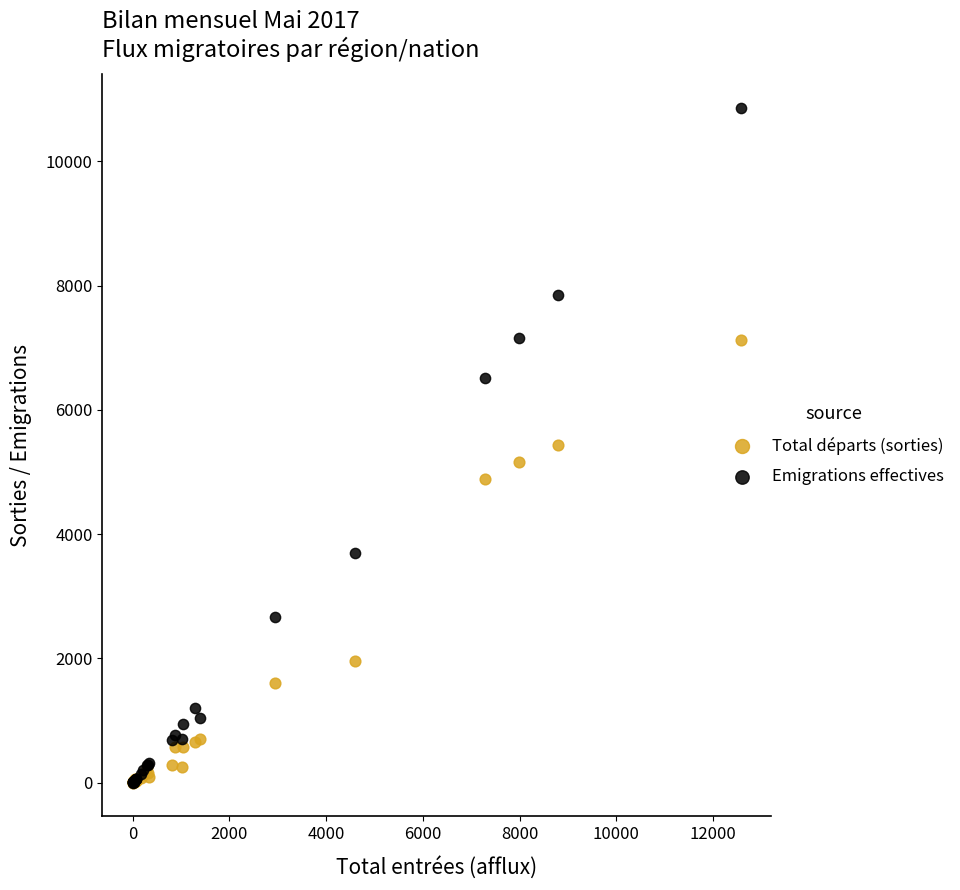

Which series reaches the maximum Y coordinate?

Emigrations effectives